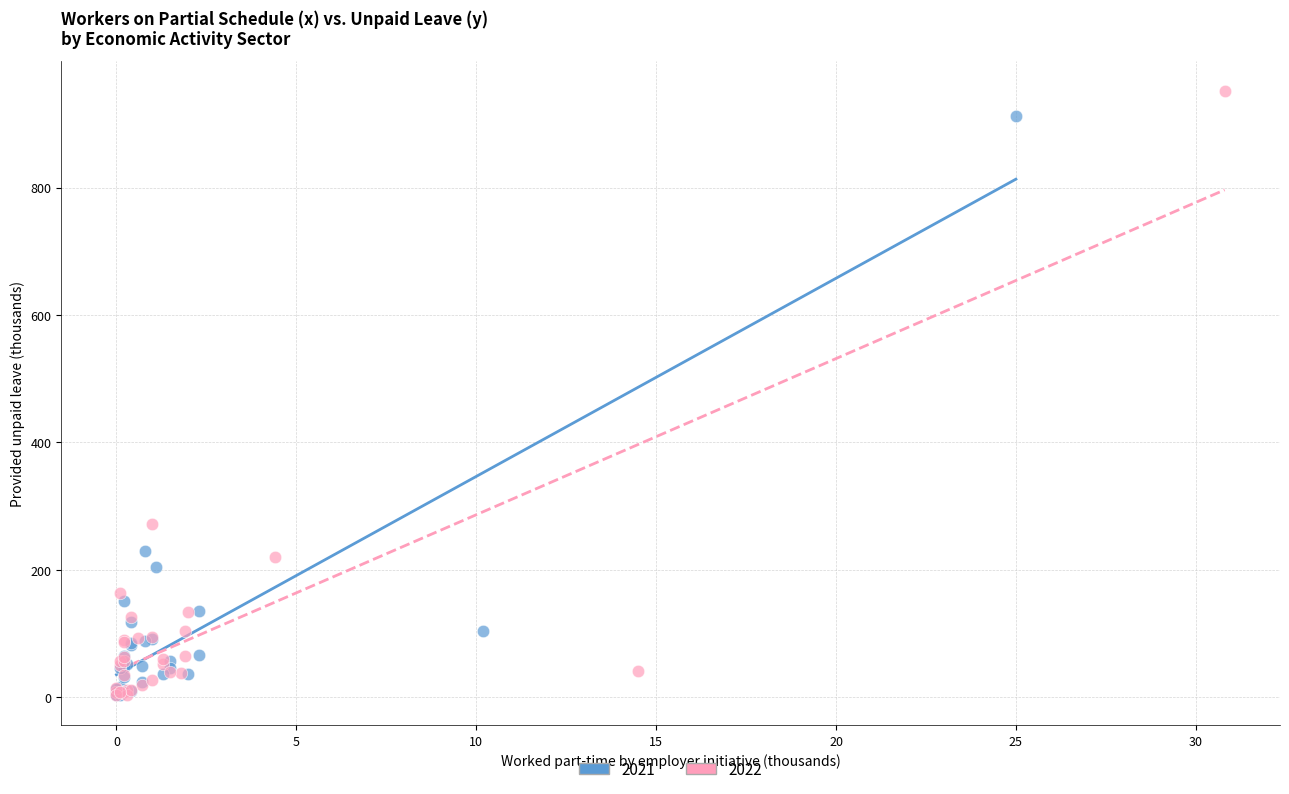

Which series has the widest spread of Y values?

2022